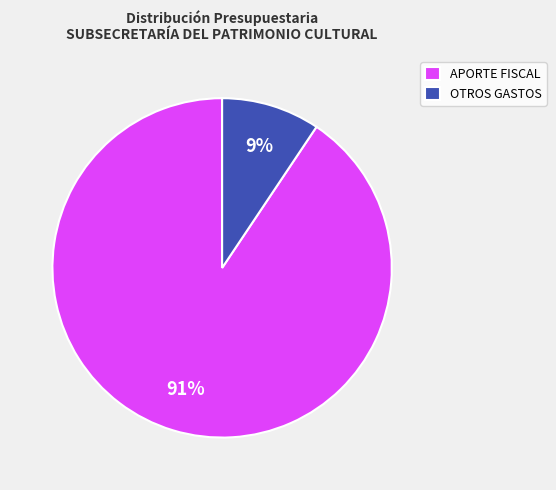

Which category has the biggest portion of the pie?

APORTE FISCAL